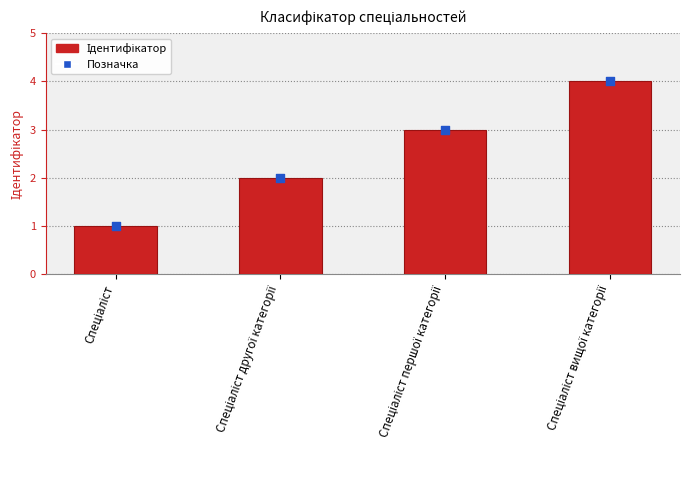

Which series has the largest total across all categories?

Ідентифікатор